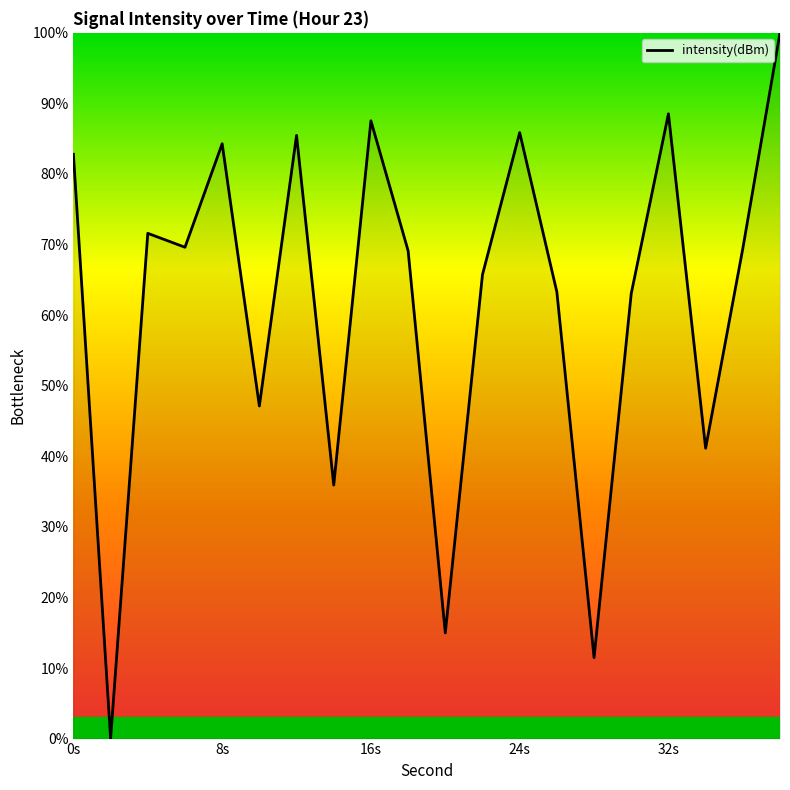

What is the difference between the maximum and minimum values?

100.0